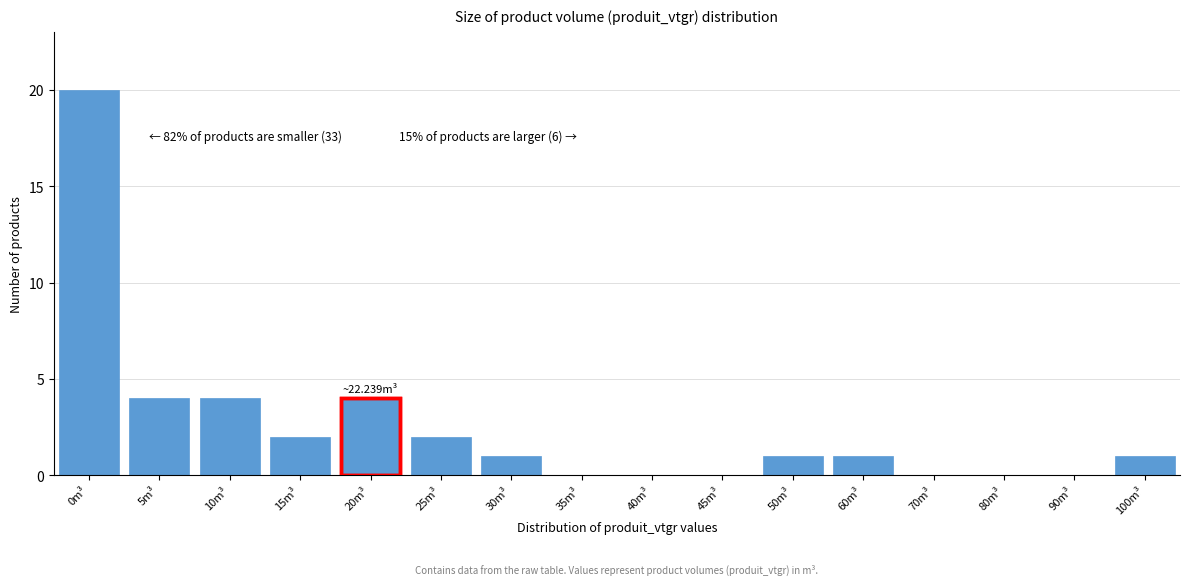

Reading left to right, what are all the values shown in this chart?

0m³=20	5m³=4	10m³=4	15m³=2	20m³=4	25m³=2	30m³=1	35m³=0	40m³=0	45m³=0	50m³=1	60m³=1	70m³=0	80m³=0	90m³=0	100m³=1